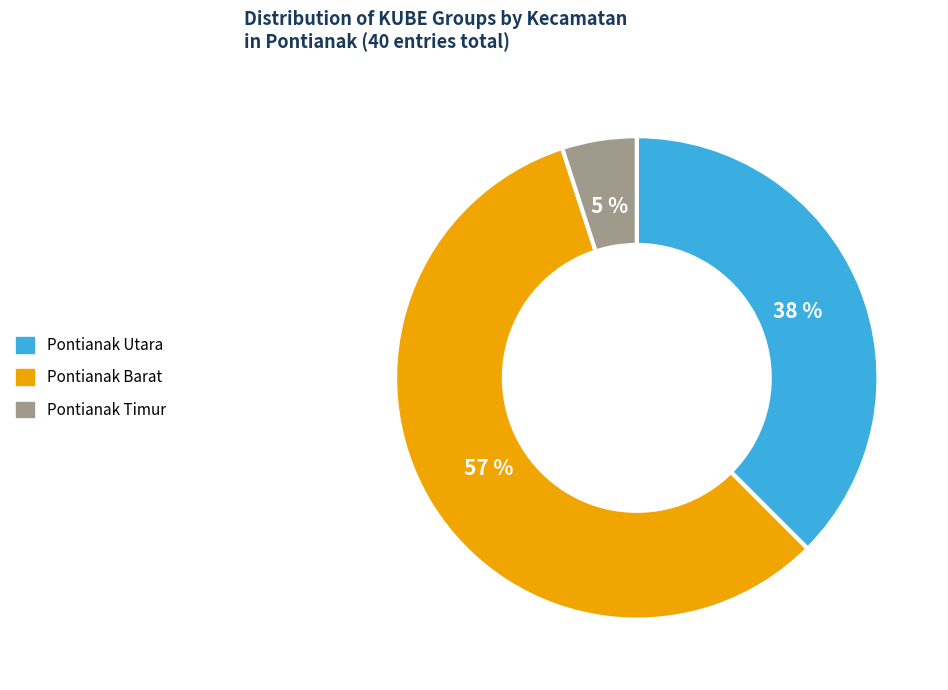

To the nearest percent, what percentage of the pie is Pontianak Timur?

5%